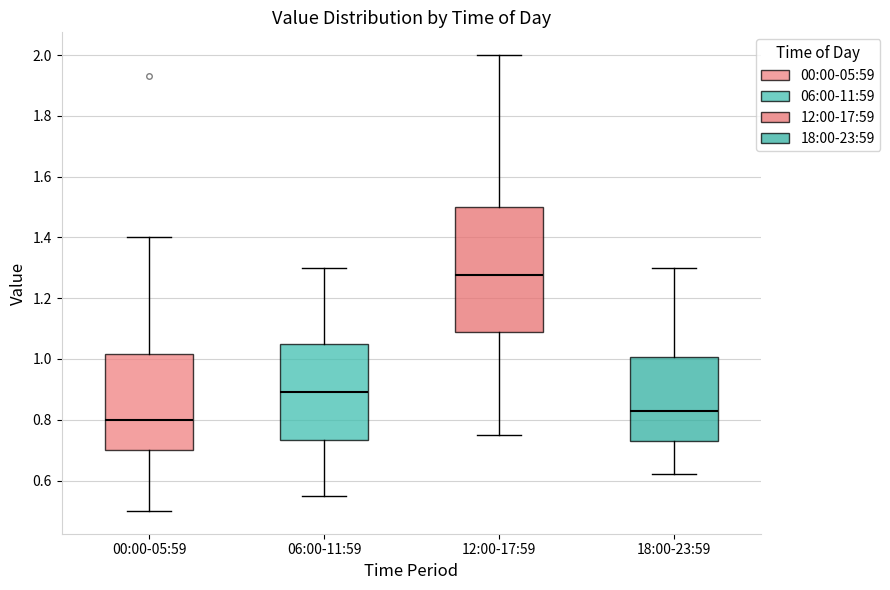

Reading left to right, transcribe this box plot: for each box, give where its median line is, the range the box spans, and where its two whiskers end, as read against the y-axis. The values are not printed on the chart, so give them approximately, as read against the axis.

00:00-05:59: median 0.80, box 0.70 to 1.02, whiskers 0.50 to 1.40
06:00-11:59: median 0.90, box 0.74 to 1.06, whiskers 0.56 to 1.30
12:00-17:59: median 1.28, box 1.08 to 1.50, whiskers 0.76 to 2.00
18:00-23:59: median 0.84, box 0.74 to 1.00, whiskers 0.62 to 1.30